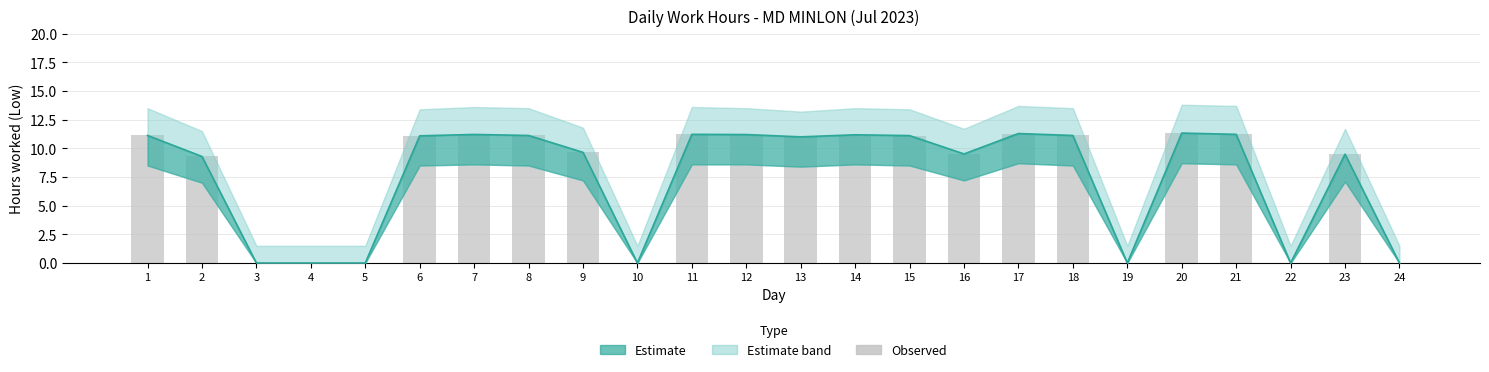

Which label corresponds to the largest value in the chart?

20